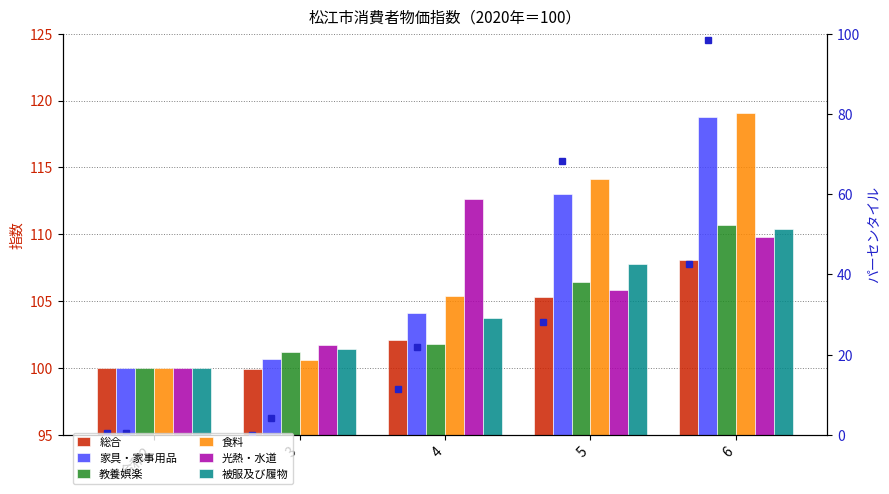

How many bars are there in total?

30